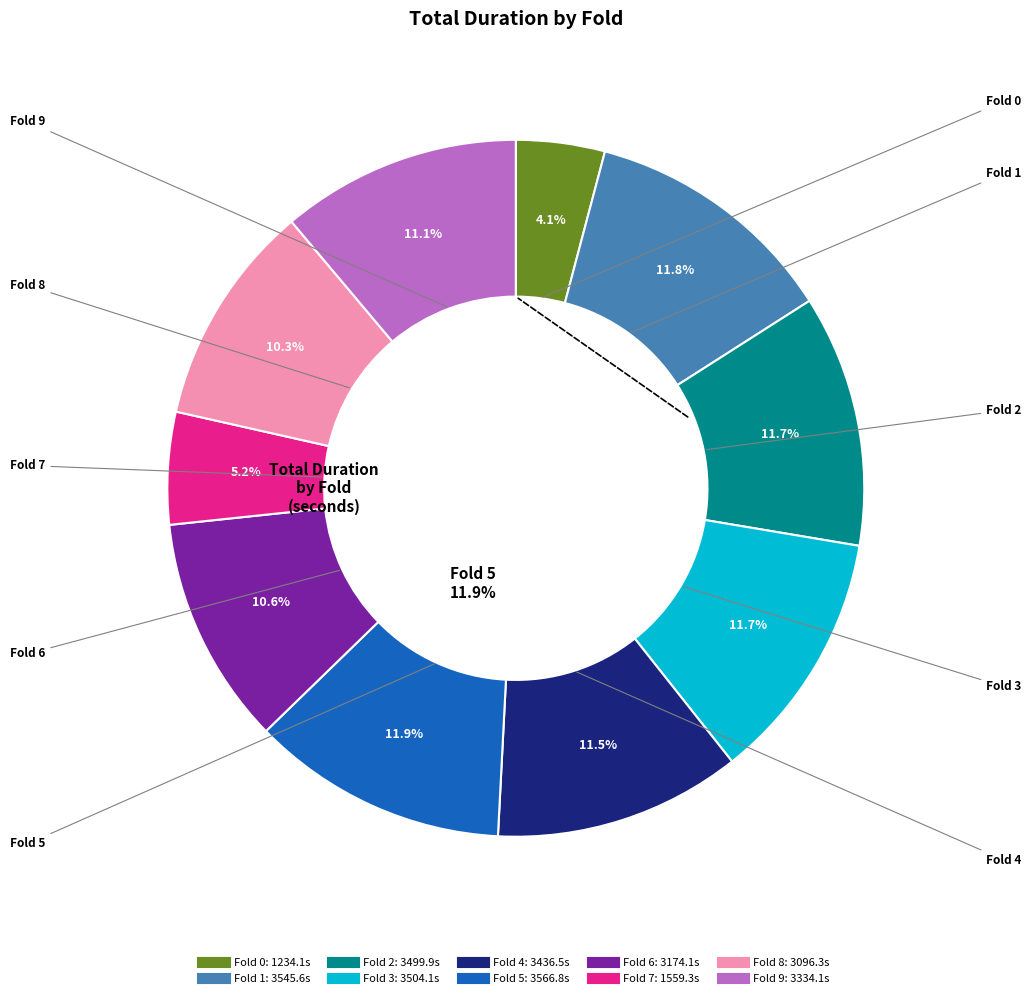

Does any single category account for the majority?

No